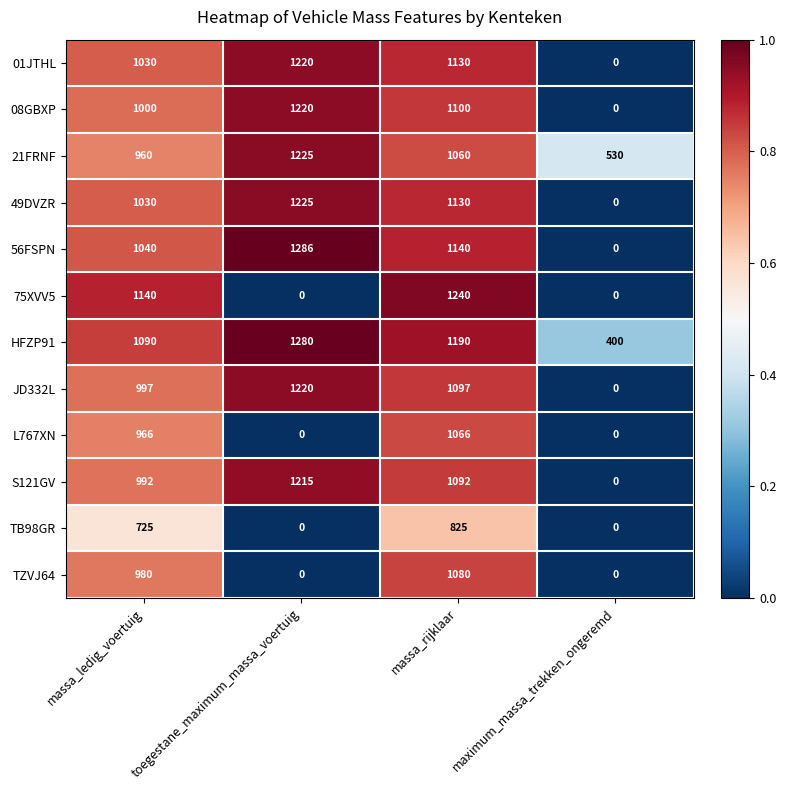

What is the difference between the maximum and minimum values in the S121GV series?

1215